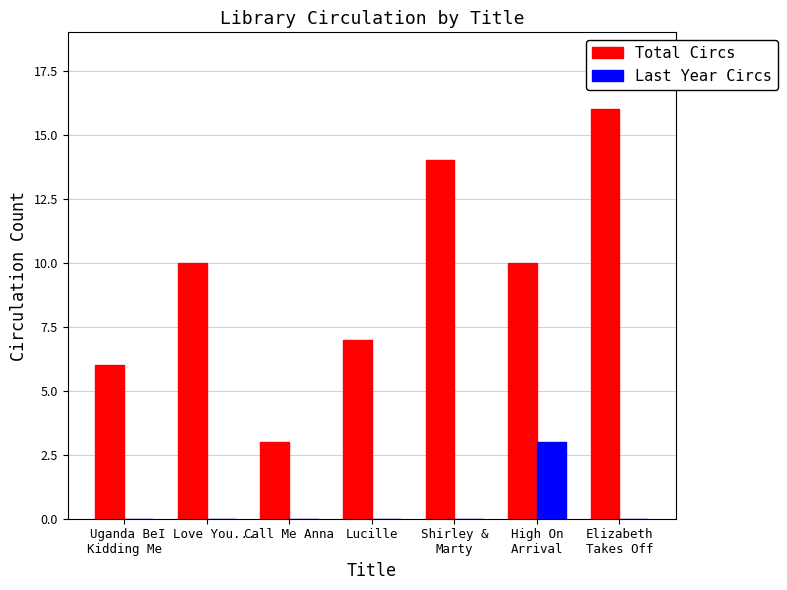

What is the greatest value displayed?

16